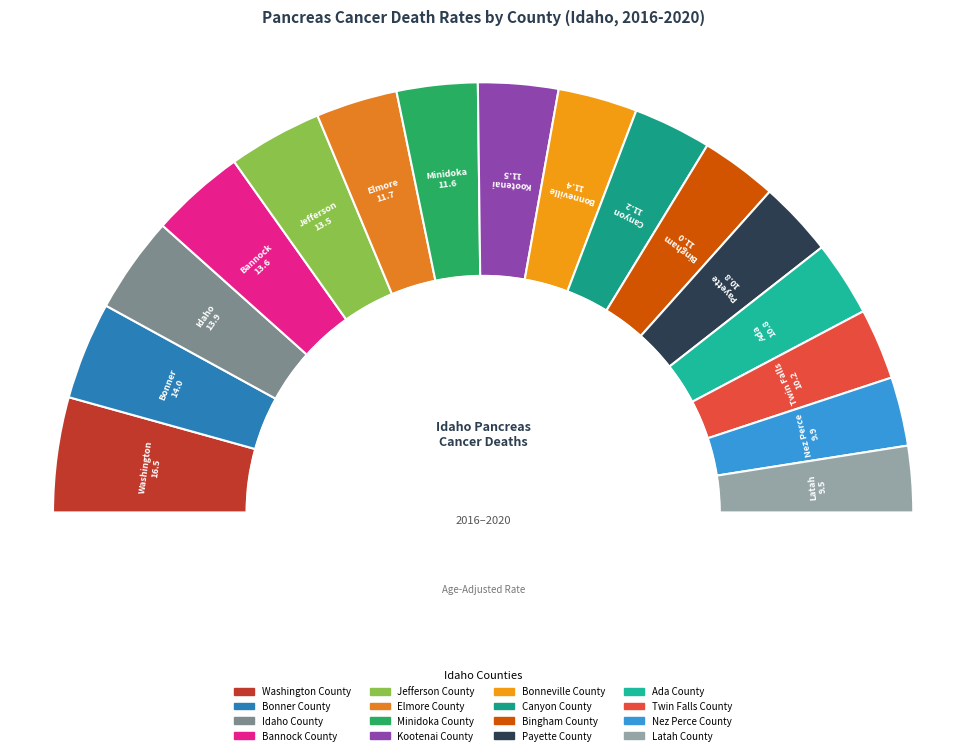

Rank the categories by value from highest to lowest.

Washington County, Bonner County, Idaho County, Bannock County, Jefferson County, Elmore County, Minidoka County, Kootenai County, Bonneville County, Canyon County, Bingham County, Payette County, Ada County, Twin Falls County, Nez Perce County, Latah County